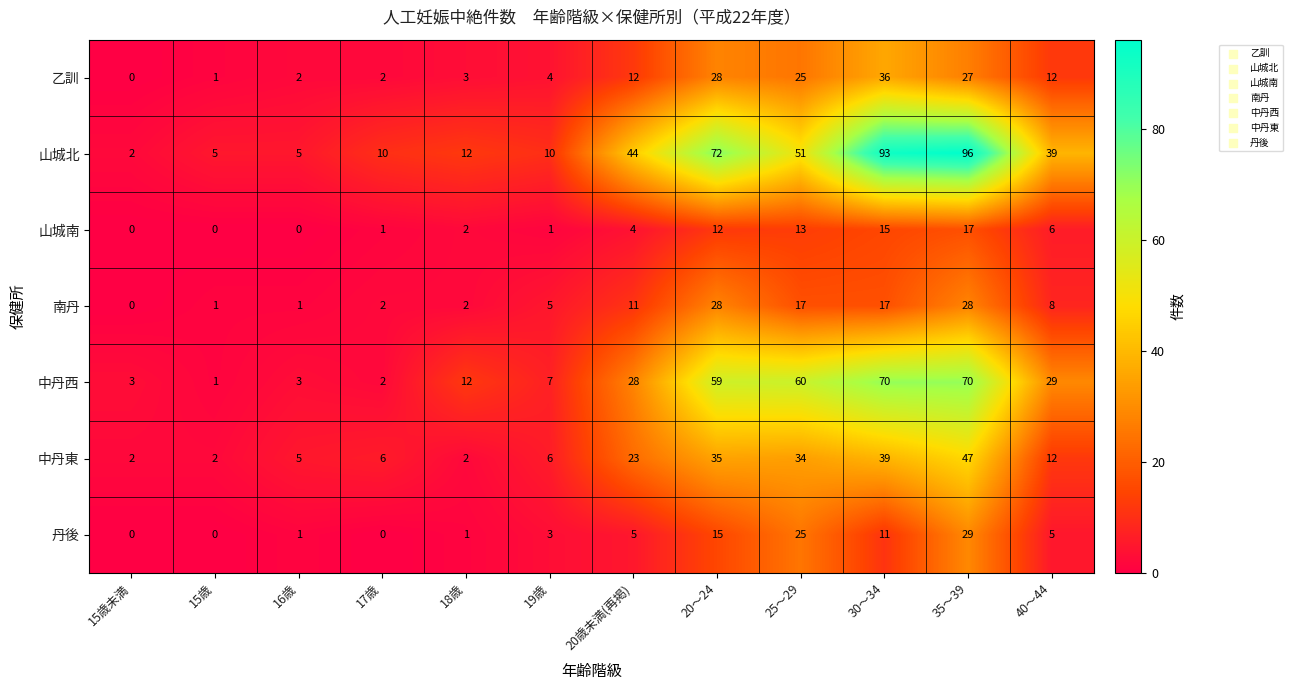

What is the difference between the second highest and second lowest values in the 乙訓 series?

27